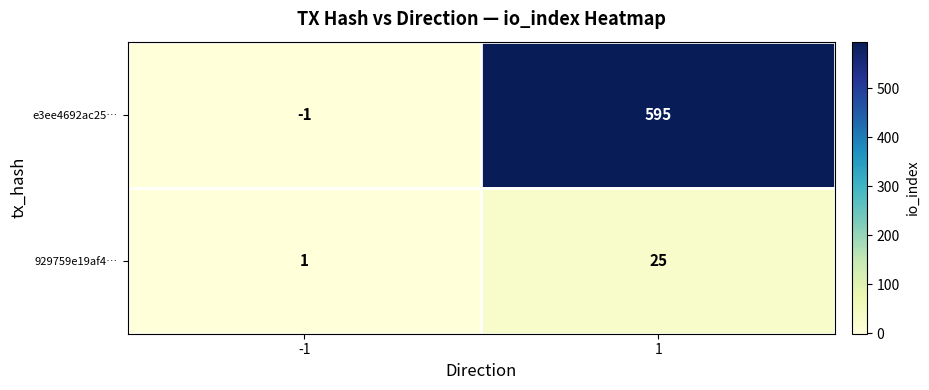

At which category is the sum across all series the highest?

1